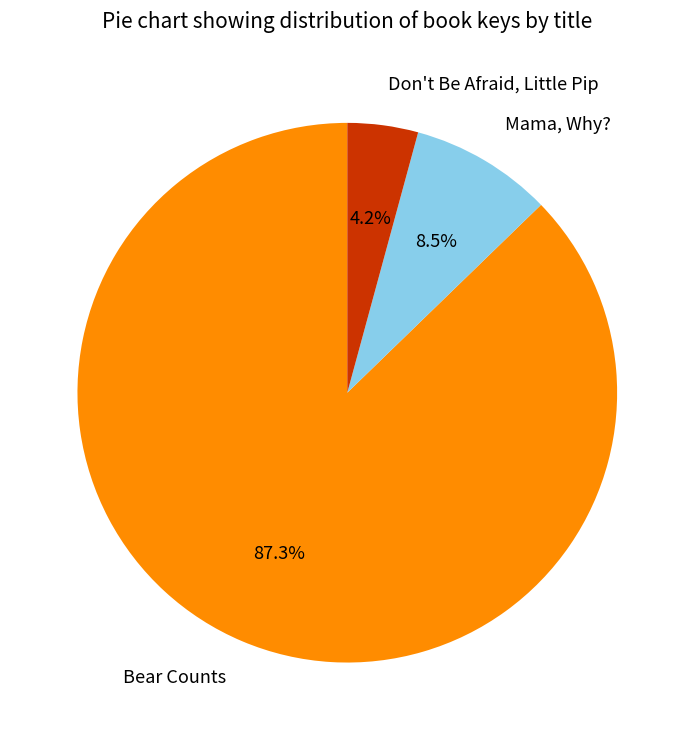

What percentage do Don't Be Afraid, Little Pip and Bear Counts together represent?

91.5%